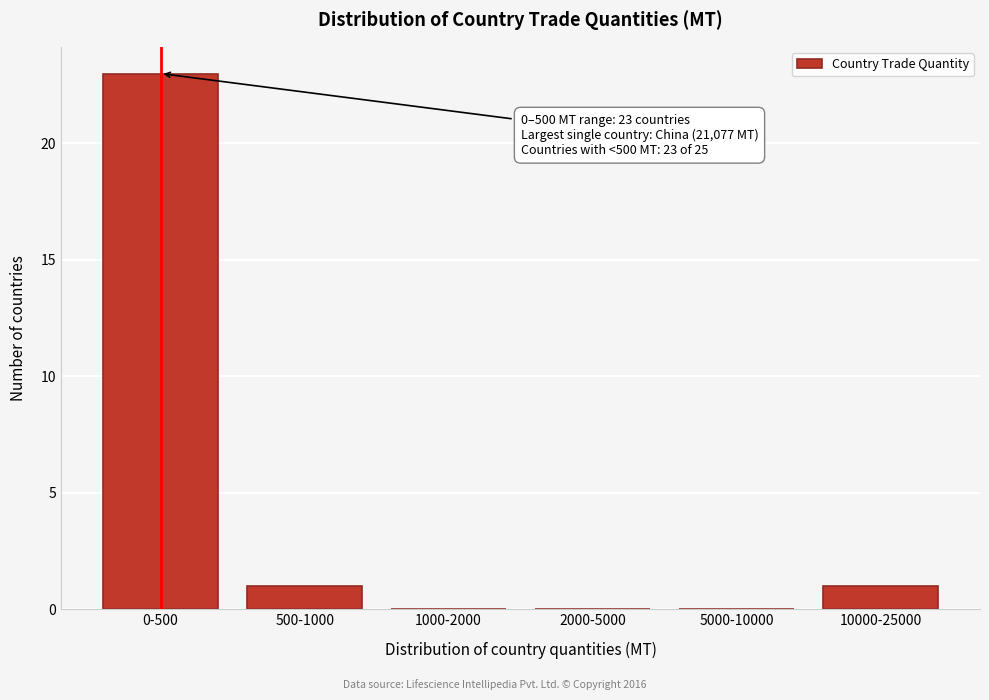

Reading left to right, extract all data points from this chart.

0-500=23	500-1000=1	1000-2000=0	2000-5000=0	5000-10000=0	10000-25000=1